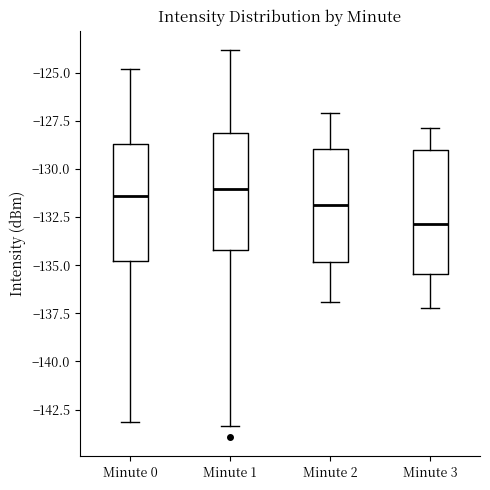

Where does the lower whisker of the box for Minute 0 end on the y-axis? The values are not printed on the chart, so give them approximately, as read against the axis.

-143.0